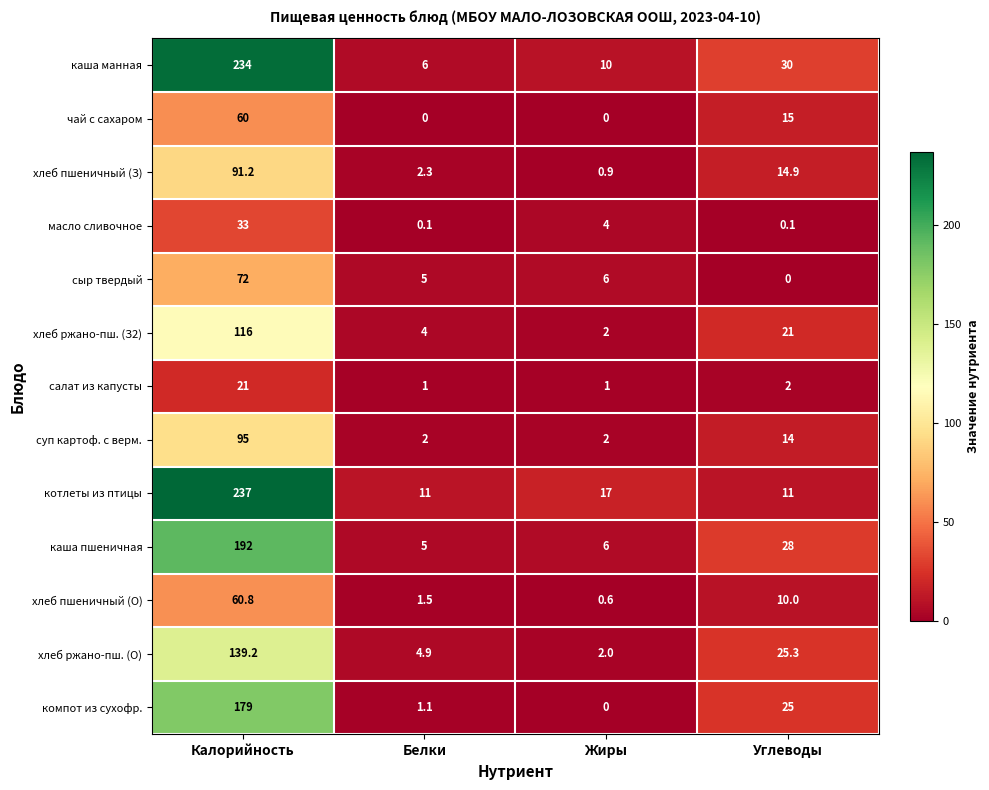

At which category is the sum across all series the highest?

Калорийность